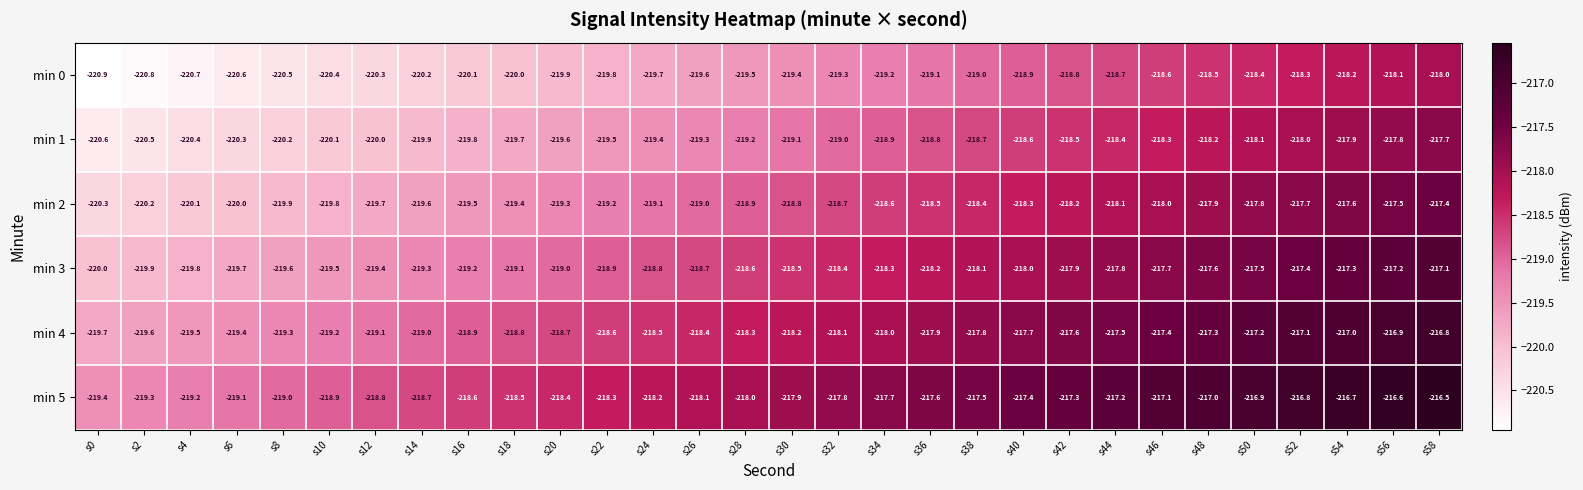

List the series in order of their overall mean, lowest first.

min 0, min 1, min 2, min 3, min 4, min 5